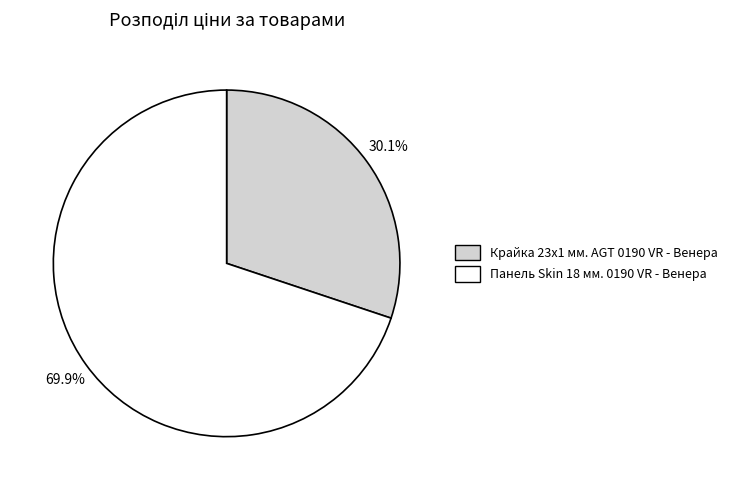

Is Панель Skin 18 мм. 0190 VR - Венера the majority of the pie?

Yes